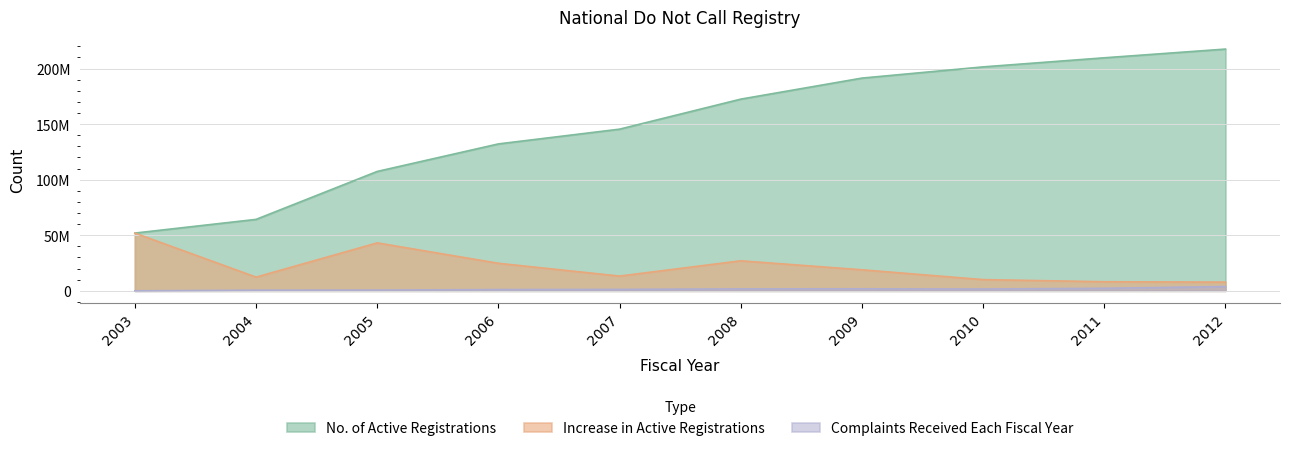

What are all the series names shown in the legend?

No. of Active Registrations, Increase in Active Registrations, Complaints Received Each Fiscal Year